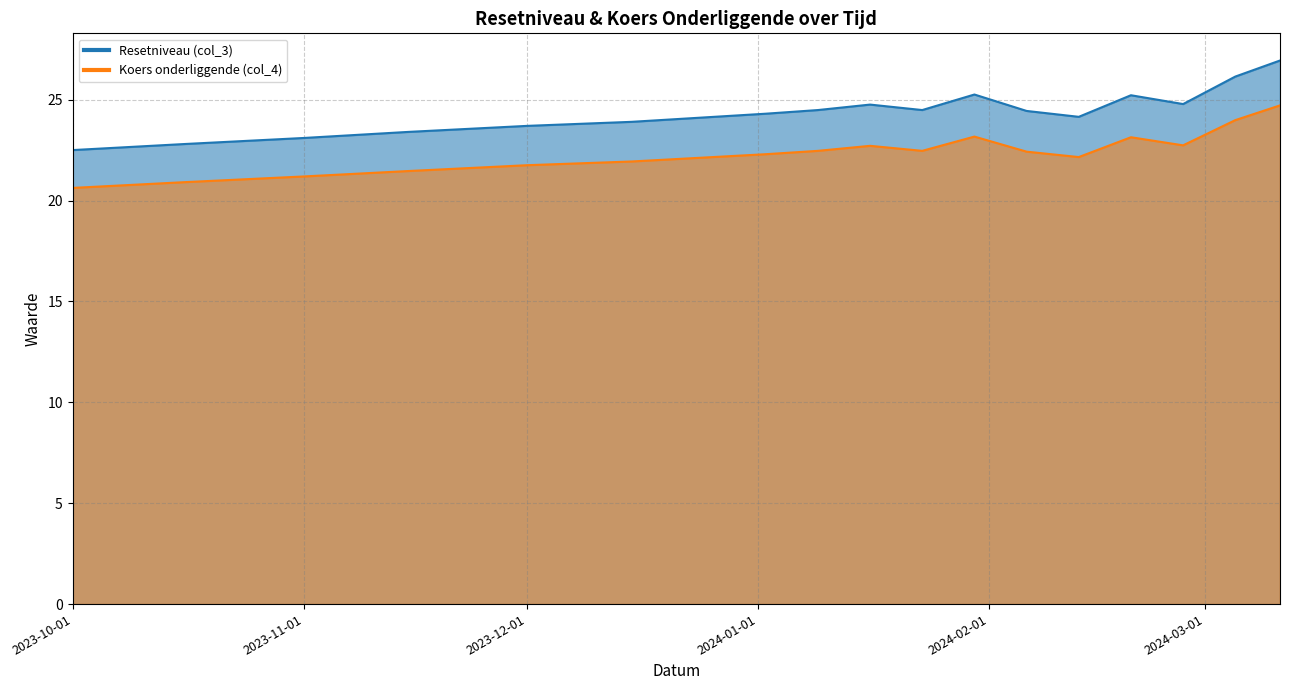

Rank the categories by Resetniveau (col_3) value from highest to lowest.

2024-03-11, 2024-03-05, 2024-01-30, 2024-02-20, 2024-02-27, 2024-01-16, 2024-01-09, 2024-01-23, 2024-02-06, 2024-01-02, 2024-02-13, 2023-12-15, 2023-12-01, 2023-11-15, 2023-11-01, 2023-10-16, 2023-10-01